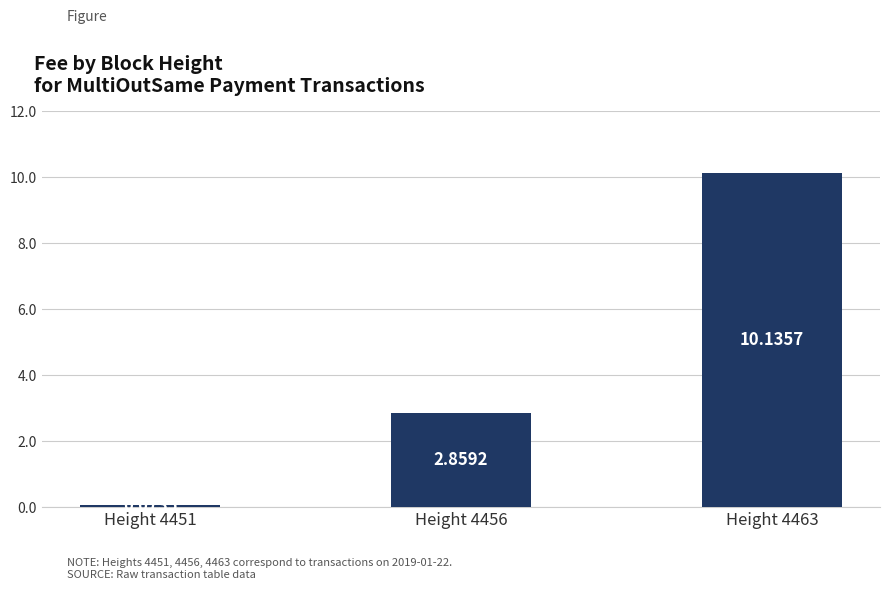

What is the sum of all values?

13.1